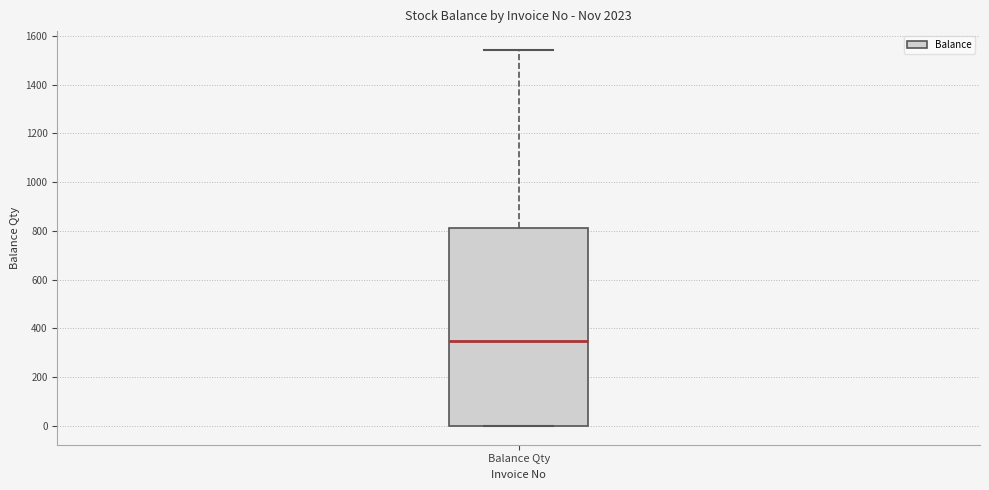

Read this box plot against the y-axis: the position of the median line, the range covered by the box, and the ends of both whiskers. The values are not printed on the chart, so give them approximately, as read against the axis.

median 340, box 0 to 820, whiskers 0 to 1540